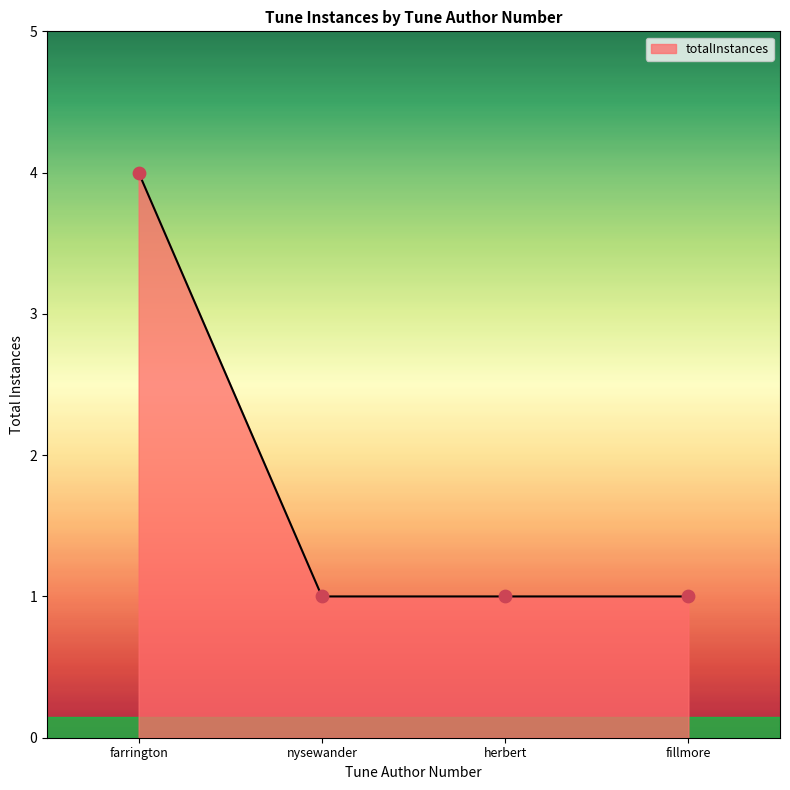

Approximately how many times larger is the value at farrington compared to herbert?

4.0